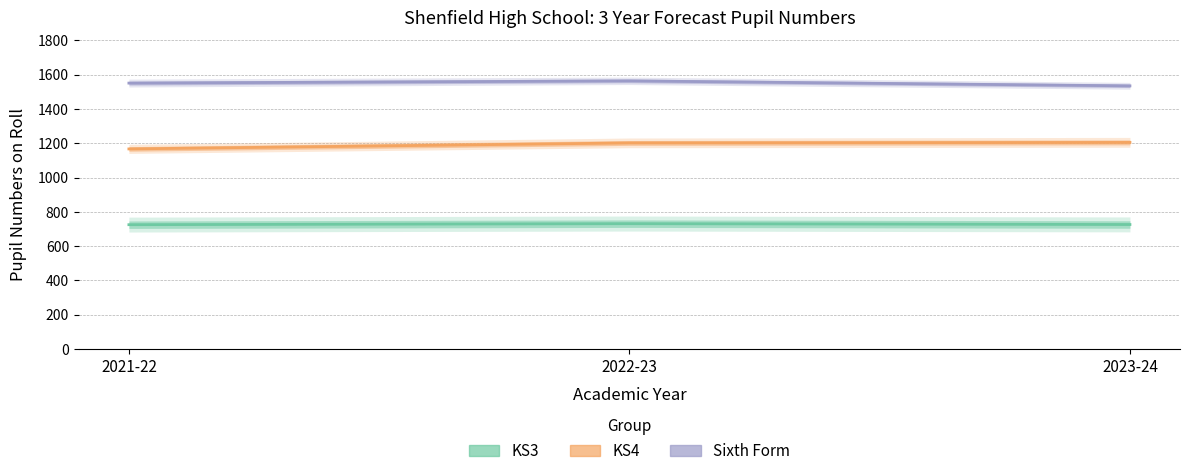

What is the difference between the highest and lowest values at 2021-22?

826